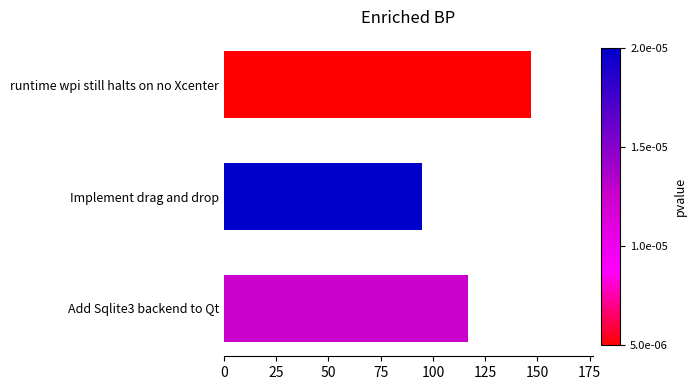

Are the bars horizontal?

Yes